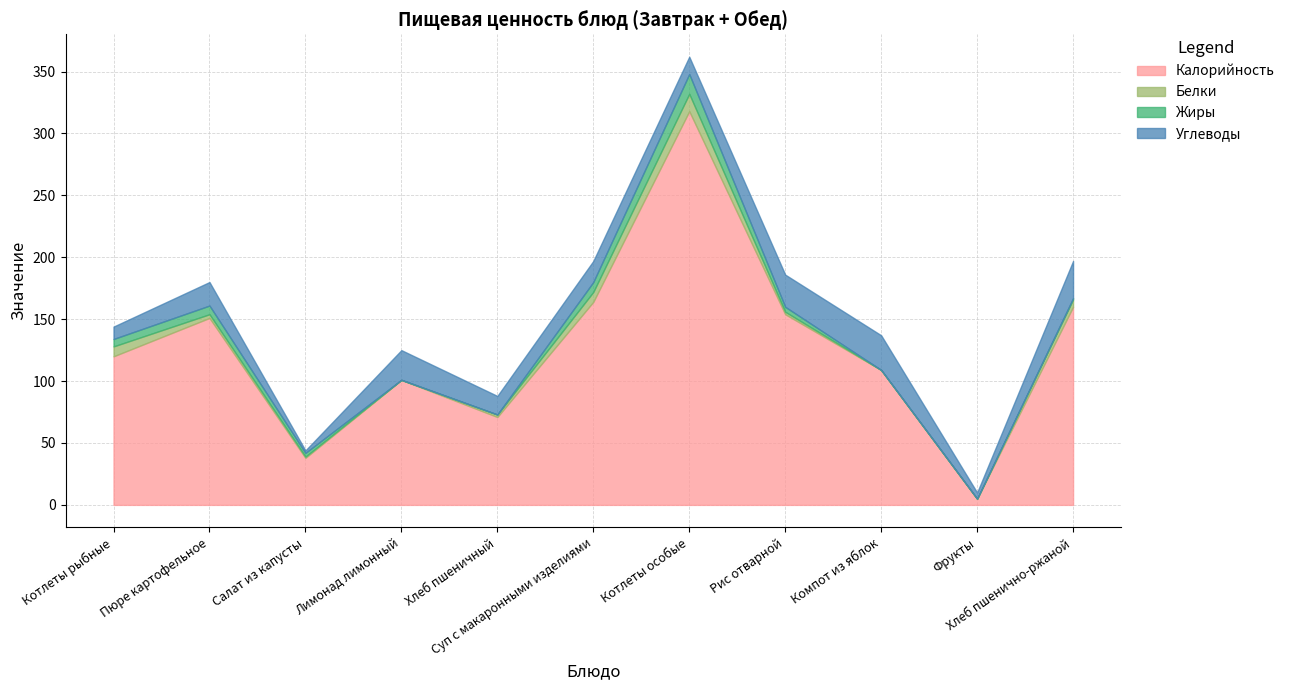

What is the difference between the highest and lowest values at Пюре картофельное?

148